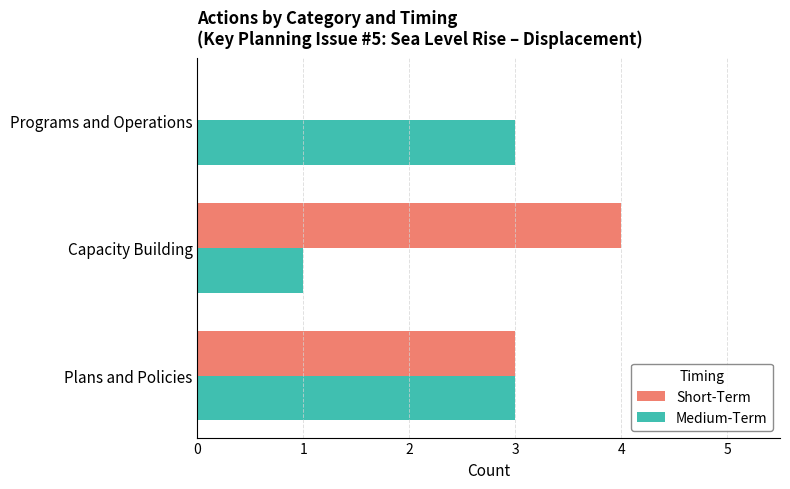

What is the sum of all Medium-Term values?

7